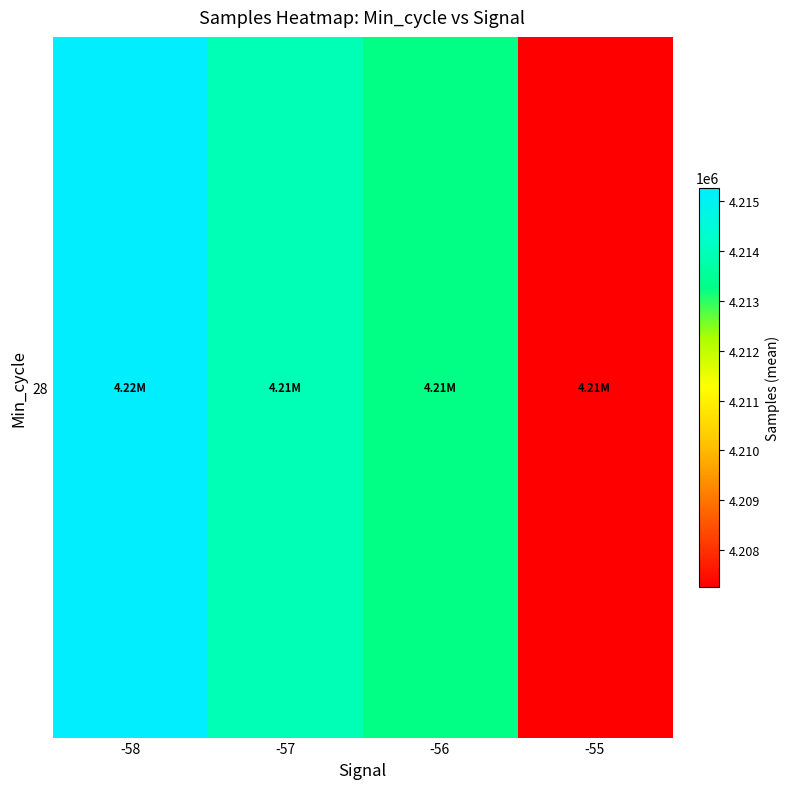

What is the ratio of the value at -56 to the value at -55?

1.0